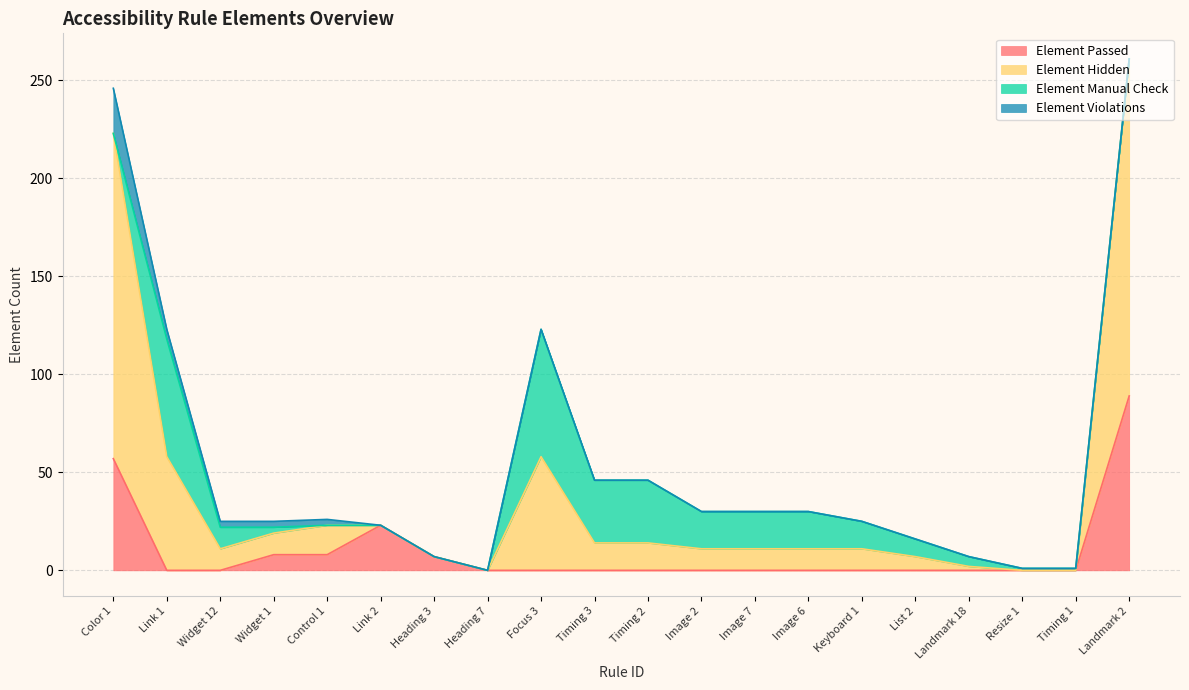

Is the value of Element Hidden at Widget 1 greater than the value of Element Passed at Landmark 18?

Yes